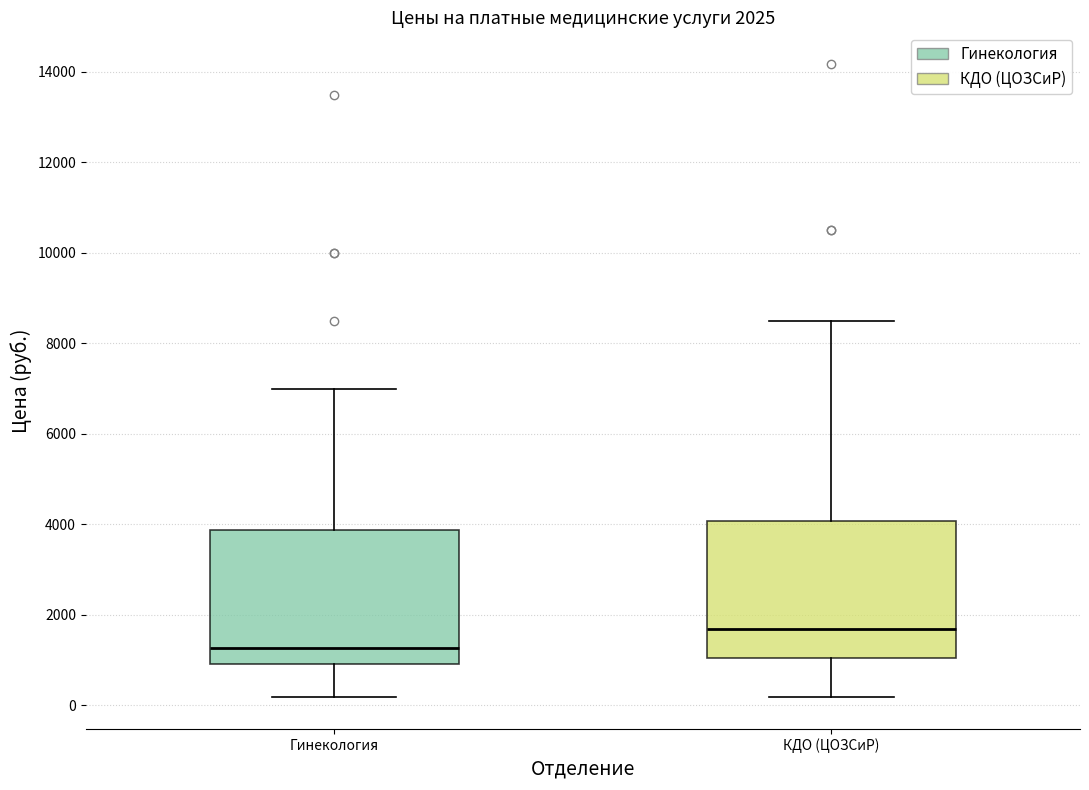

Which box has the lowest median line?

Гинекология